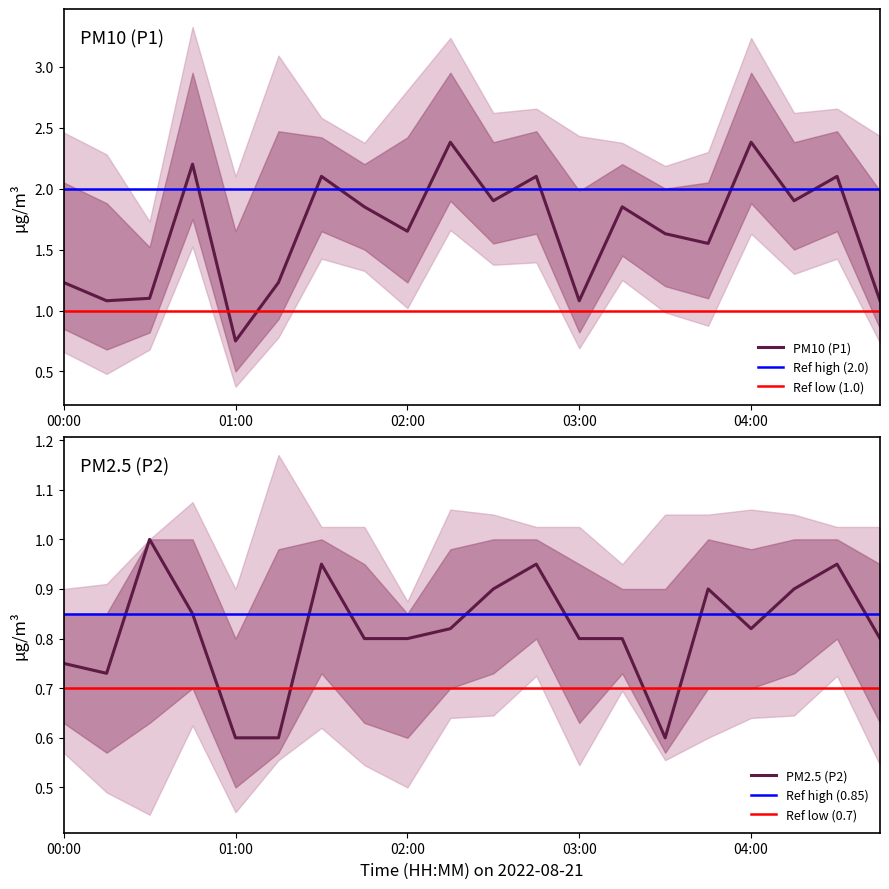

Where is P2 nearest to the value 0?

01:00